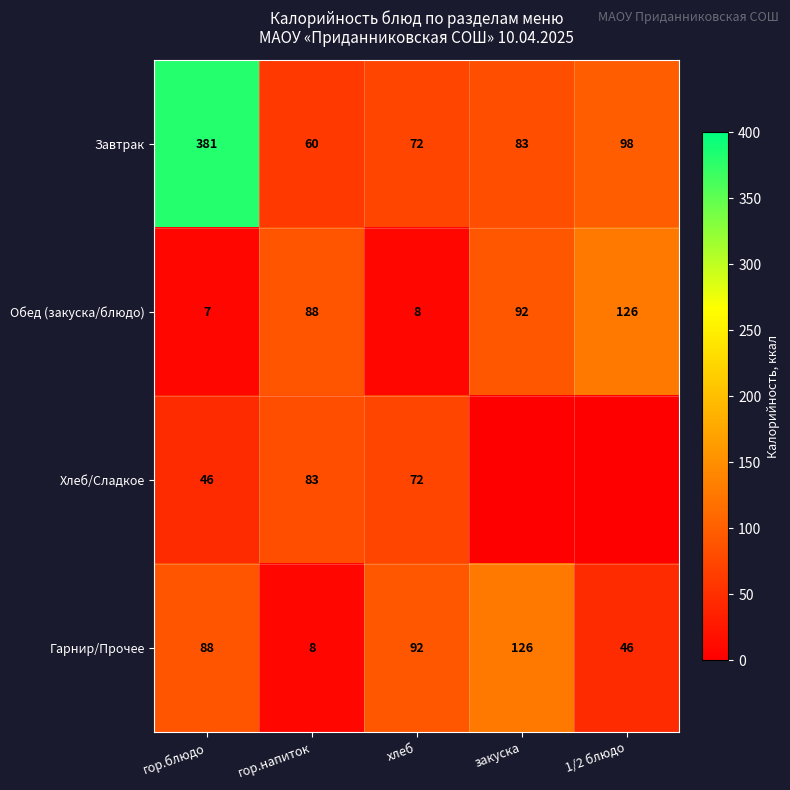

Is the value of Завтрак at гор.напиток greater than the value of Гарнир/Прочее at 1/2 блюдо?

Yes